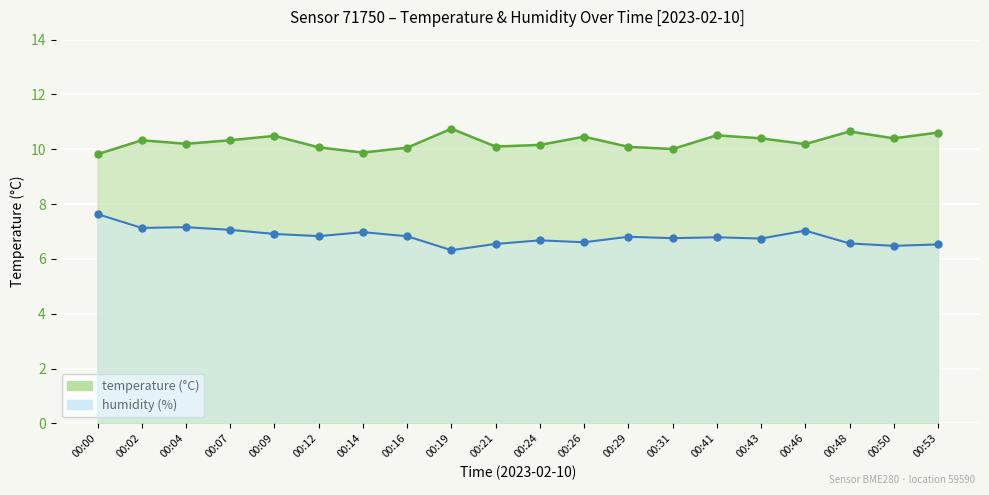

Which category has the lowest value in the humidity series?

00:19